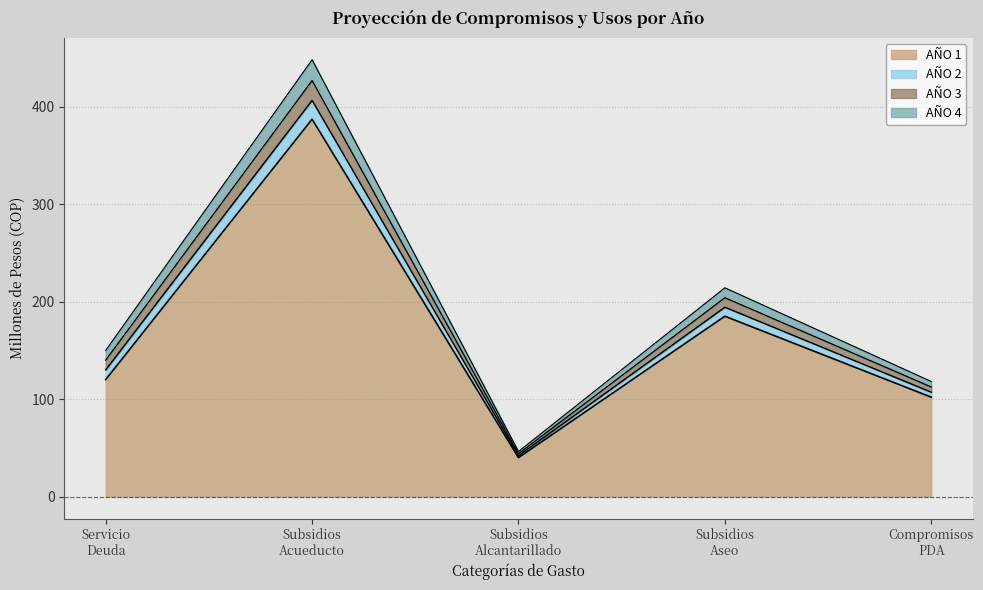

What is the value of the AÑO 1 point at the 1st from the left?

120.0